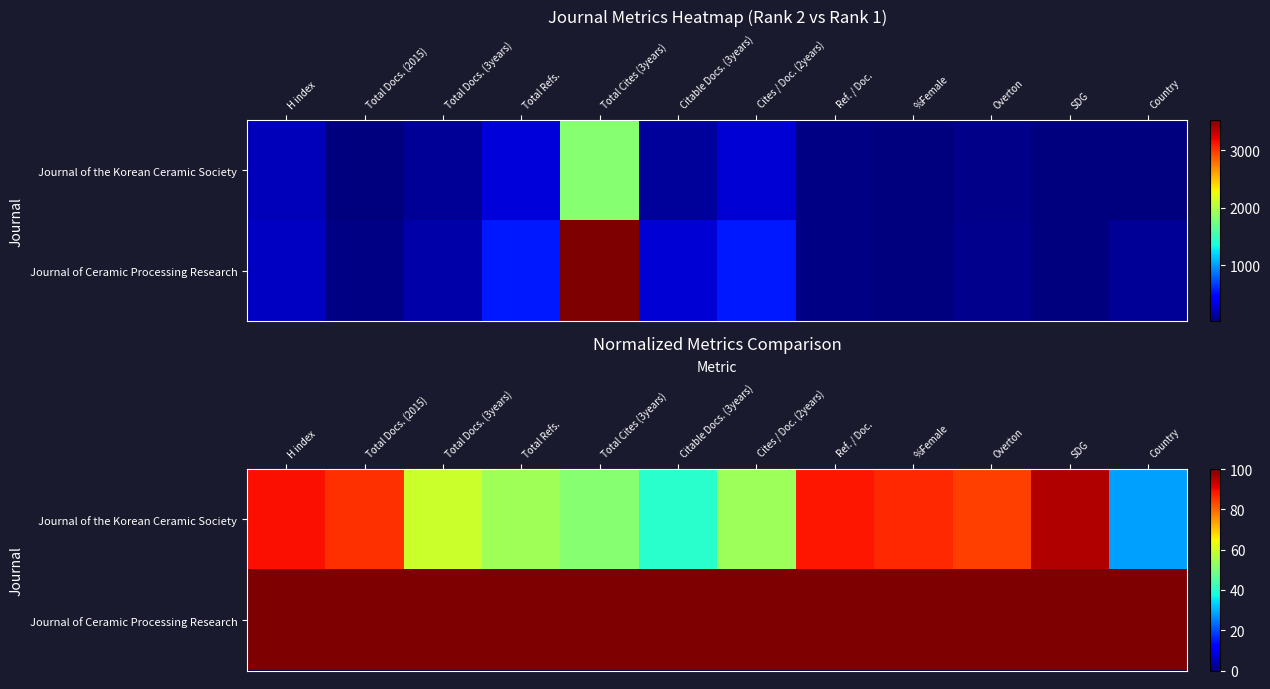

What is the minimum value for Journal of the Korean Ceramic Society?

28.4